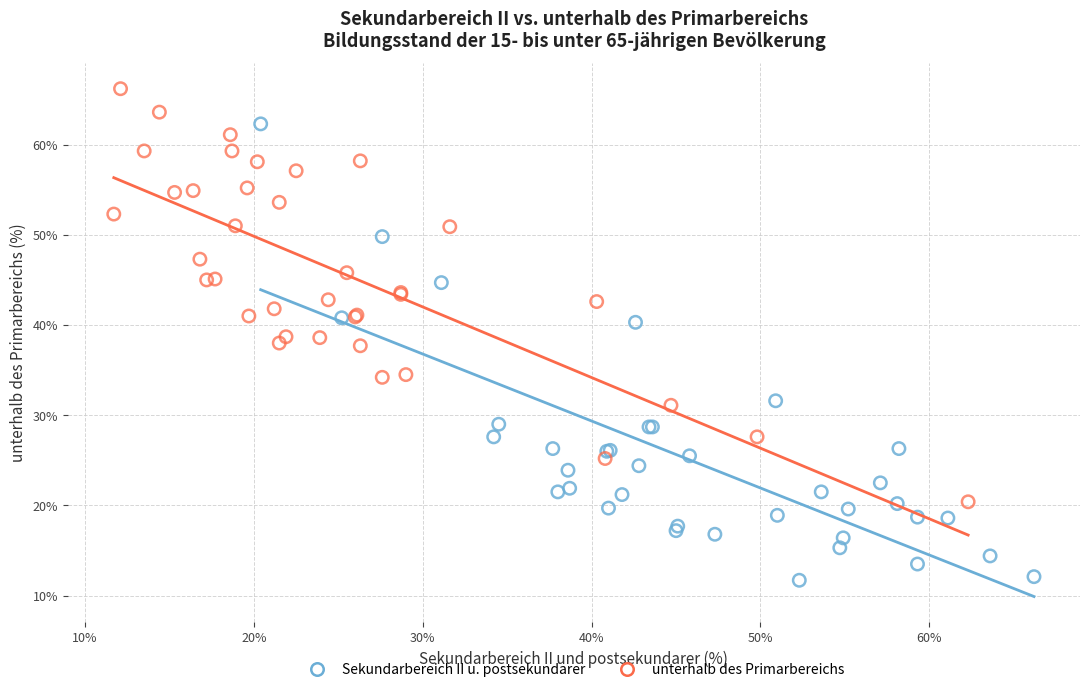

Which series contains the lowest Y value?

Sekundarbereich II u. postsekundarer